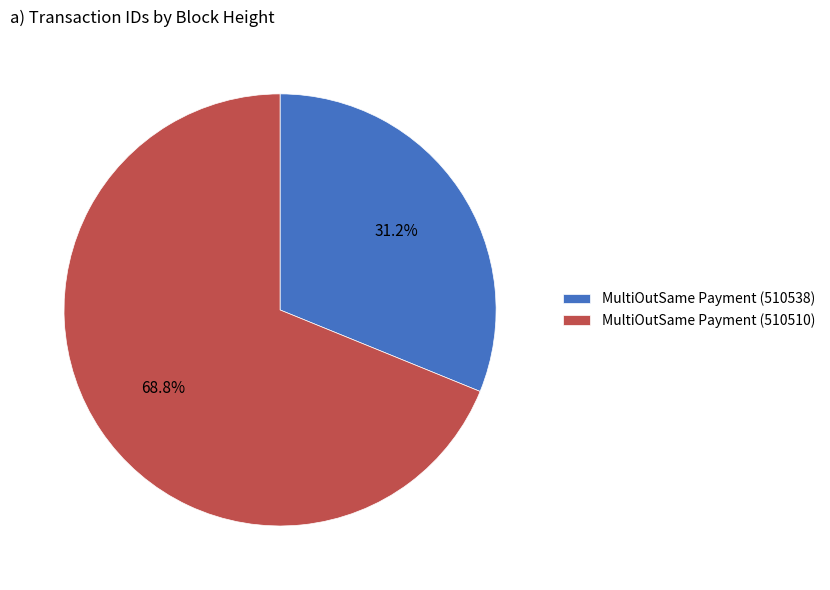

To the nearest percent, what is the difference between the MultiOutSame Payment (510538) and MultiOutSame Payment (510510) slice percentages?

38%